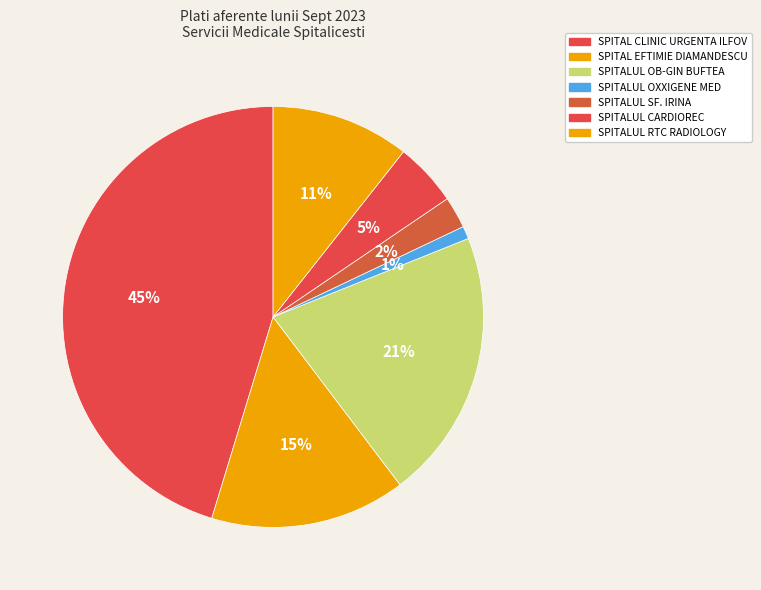

Count the number of slices in the pie.

7